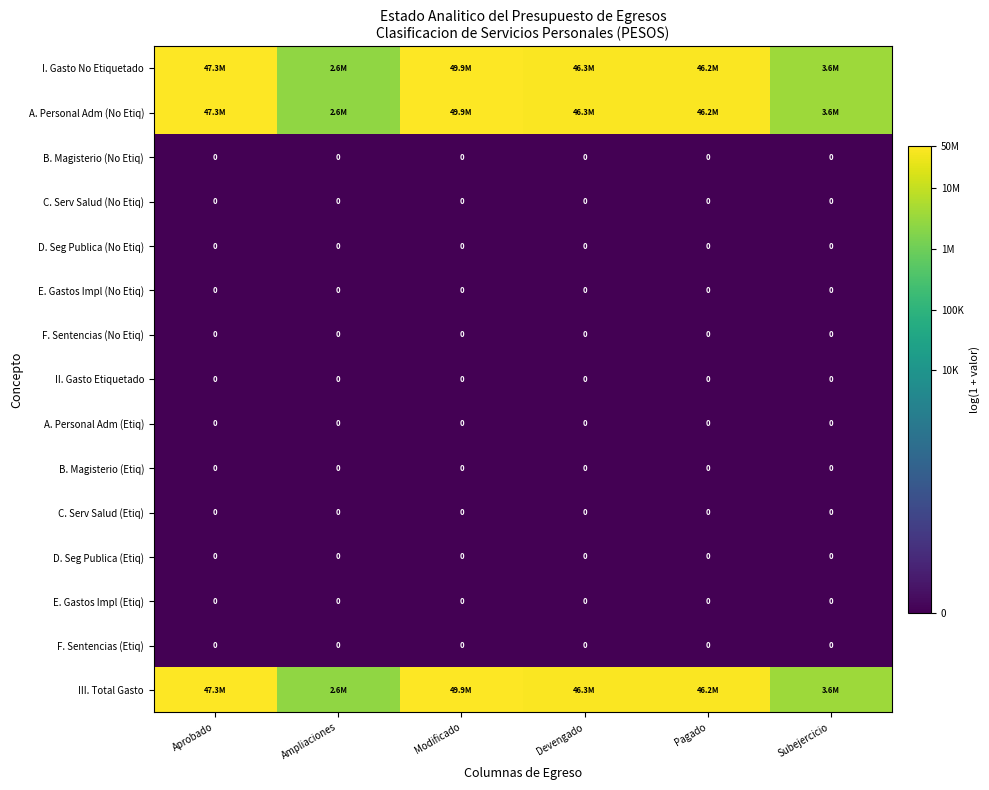

At which category is the sum across all series the highest?

Modificado